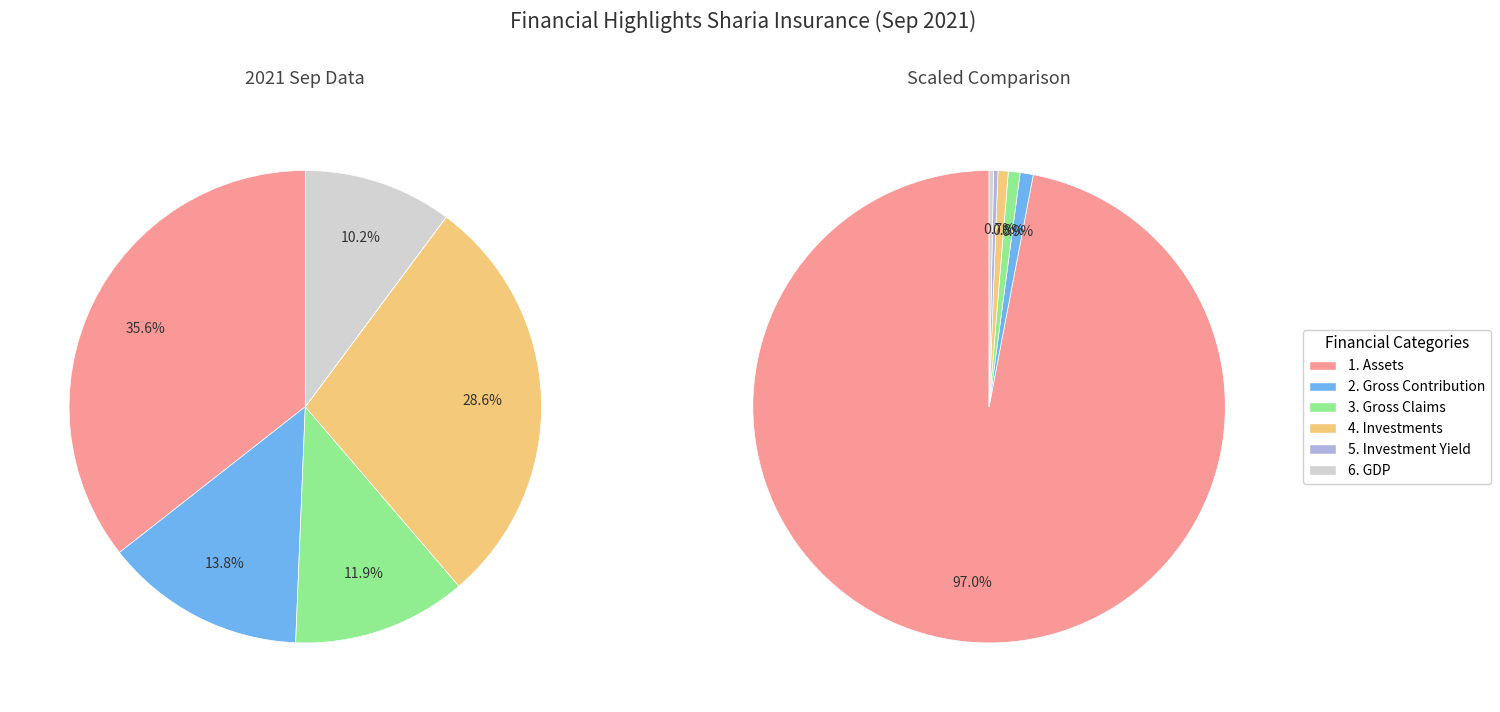

What is the change in value from 4. Investments to 6. GDP?

-22582.1